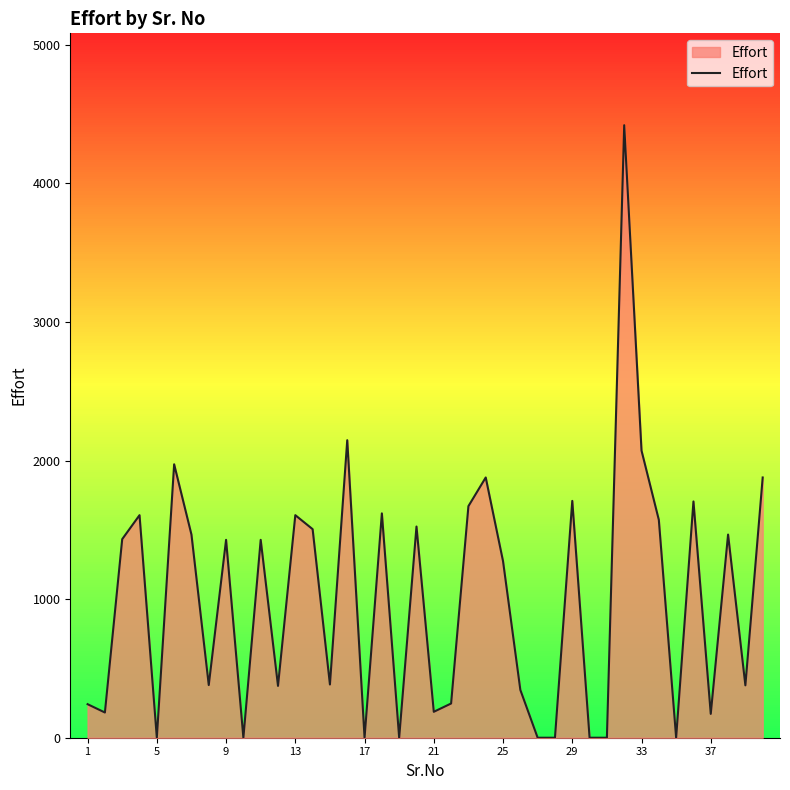

What is the greatest value displayed?

4420